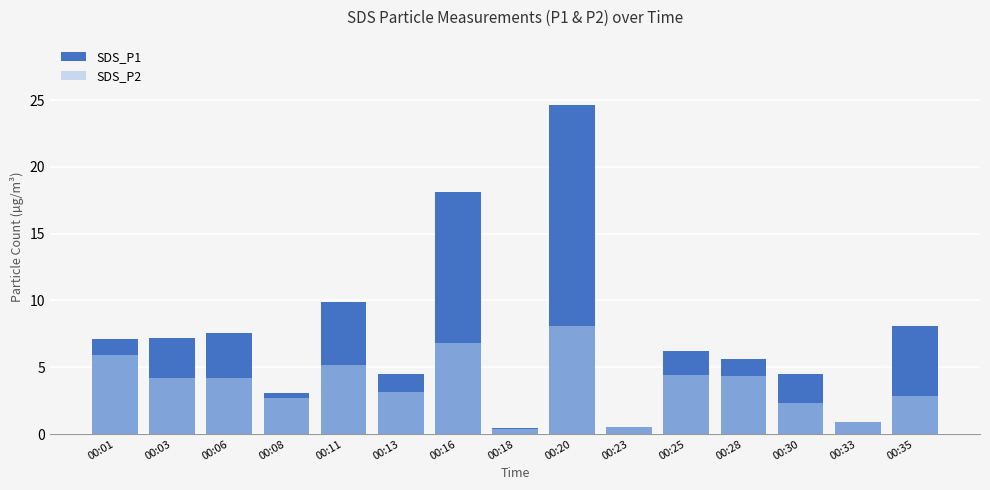

How many data points does each series have?

15